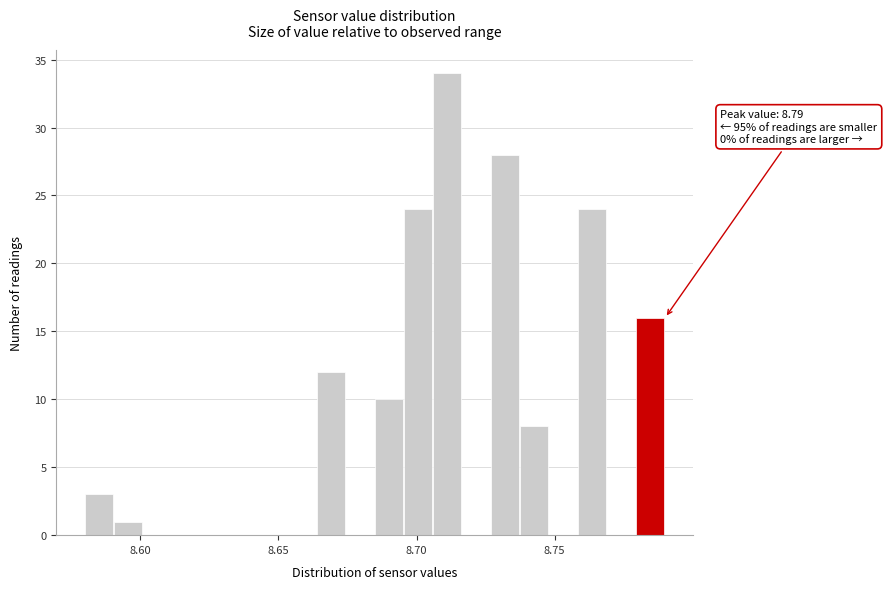

Read against the x-axis, roughly where is the centre of the tallest bar?

8.710